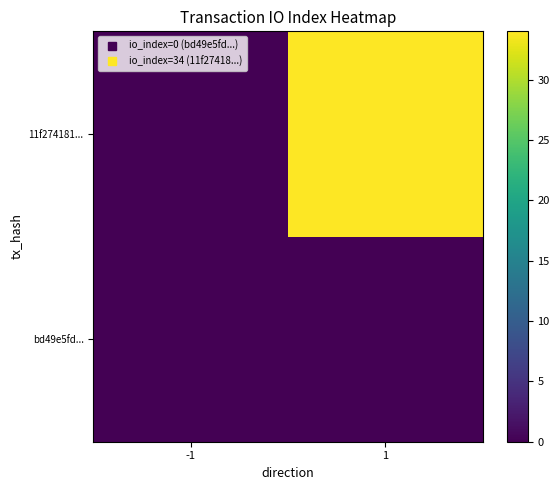

How many data points does each series have?

2